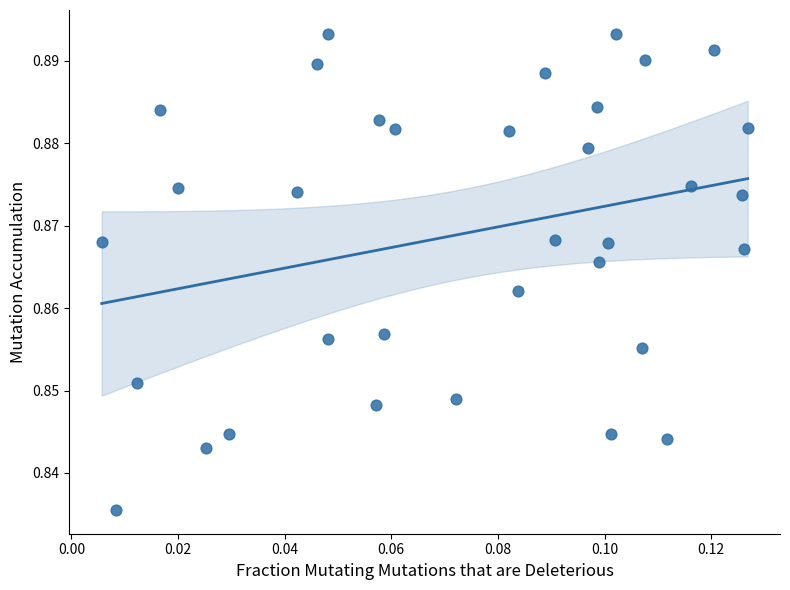

How many points are shown in the scatter plot?

34